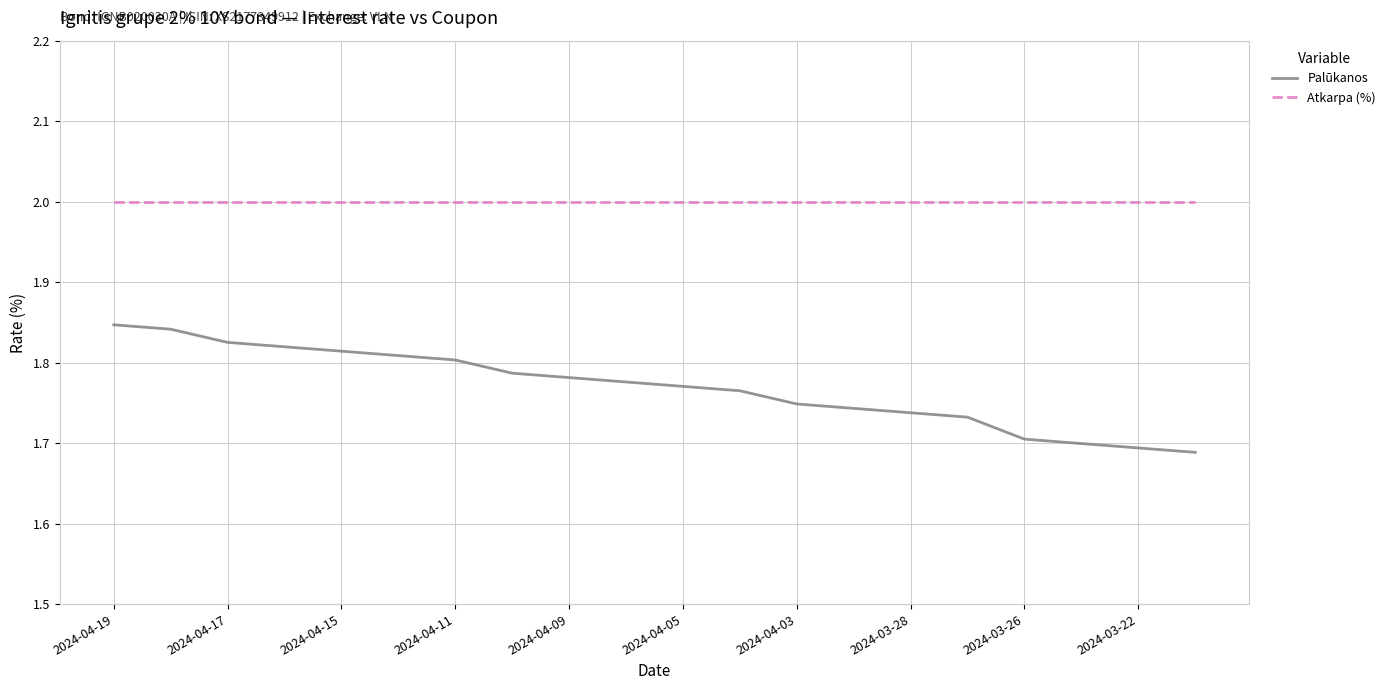

Which series has the largest total across all categories?

Atkarpa (%)